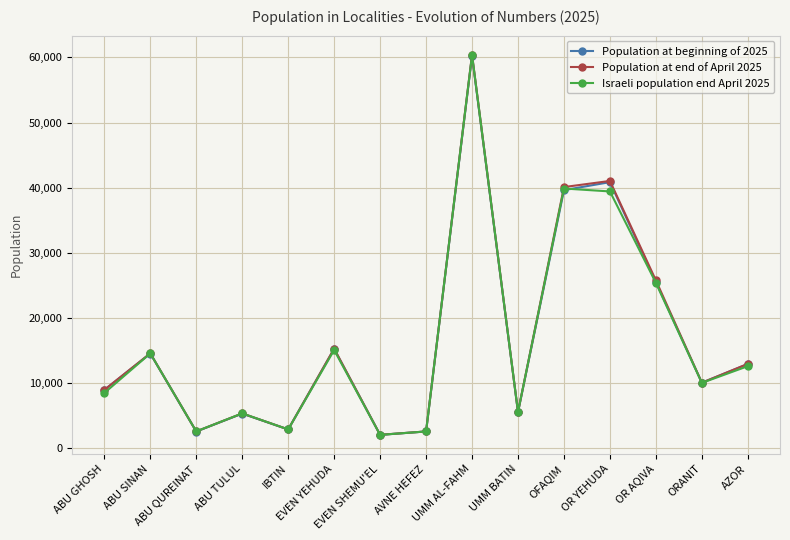

What is the spread (max minus min) of values at ABU GHOSH?

483.0